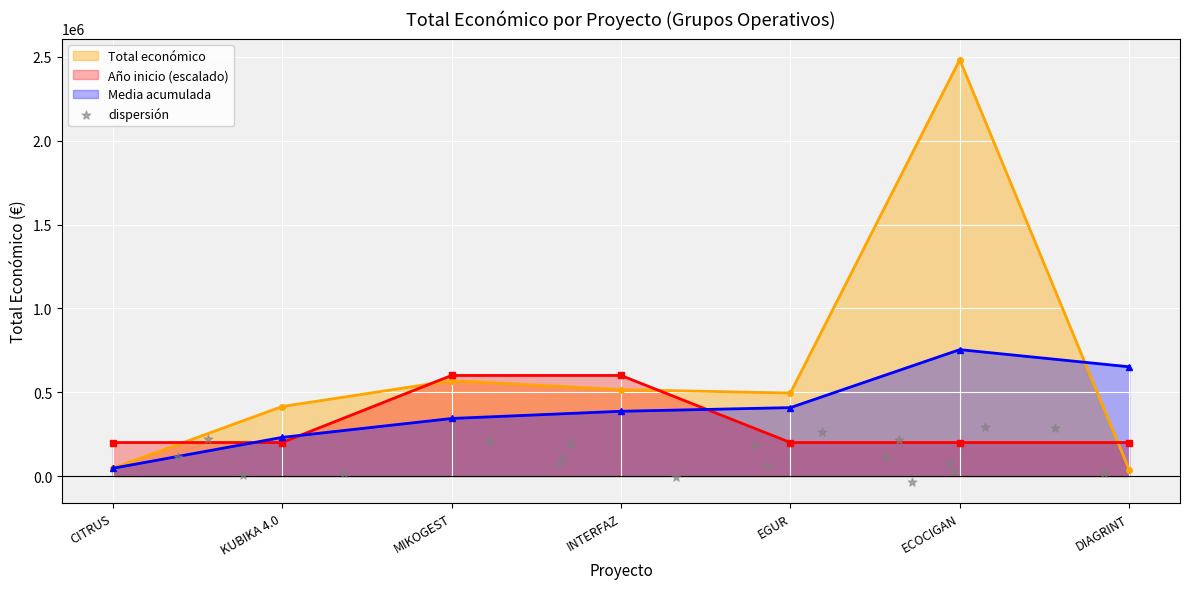

In Total económico, how many points are higher than both neighbors (excluding endpoints)?

2